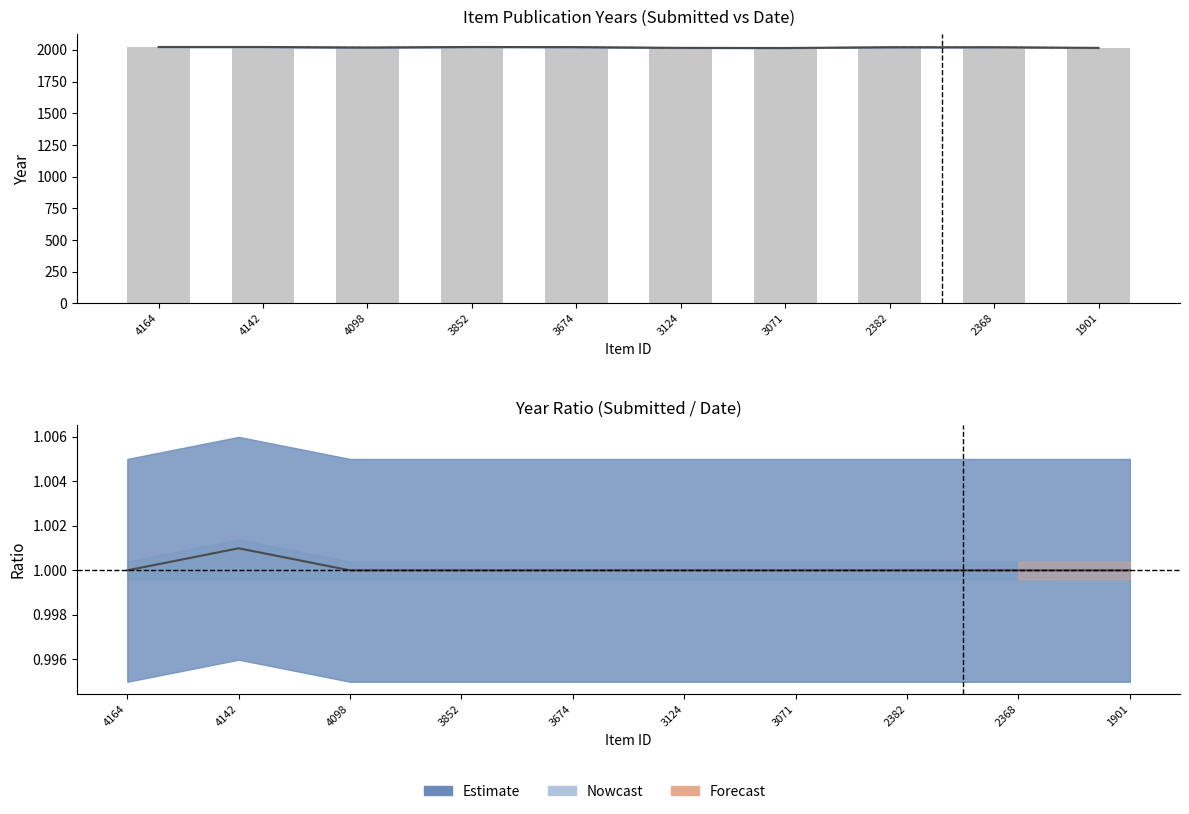

Rank the categories by Submitted value from lowest to highest.

3071, 3124, 1901, 4098, 2382, 2368, 3674, 4164, 4142, 3852